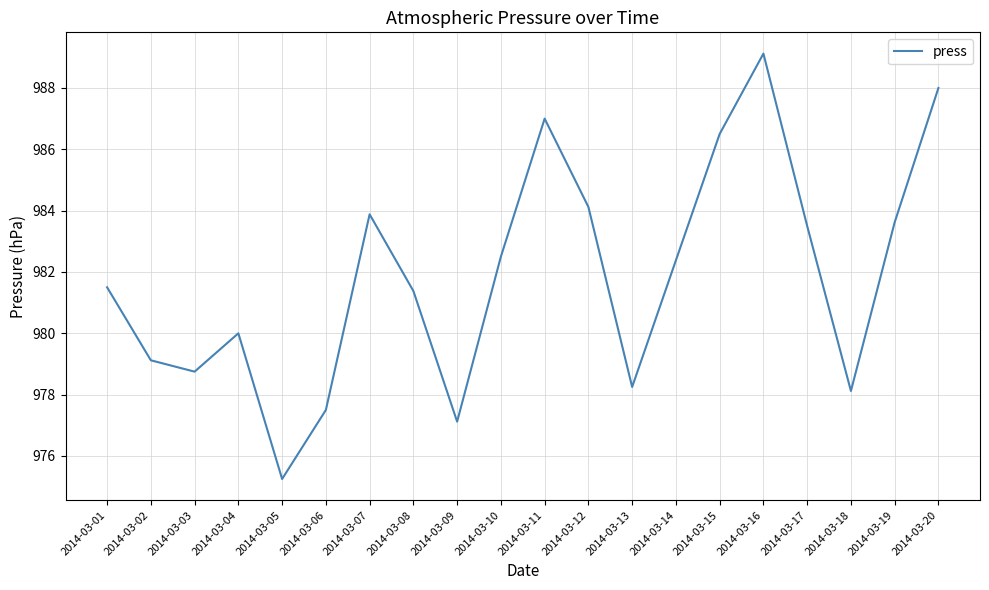

What is the difference between the values at 2014-03-07 and 2014-03-10?

1.4